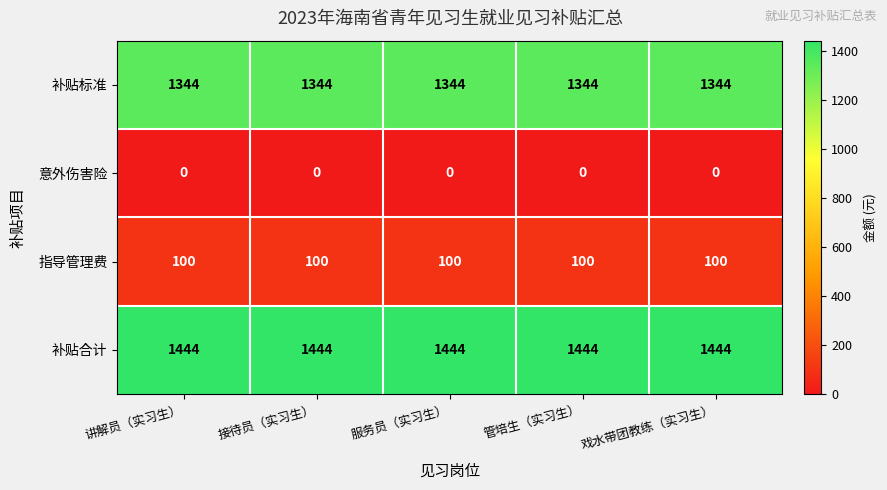

The value of 指导管理费 at 接待员（实习生） is 100. True or false?

True